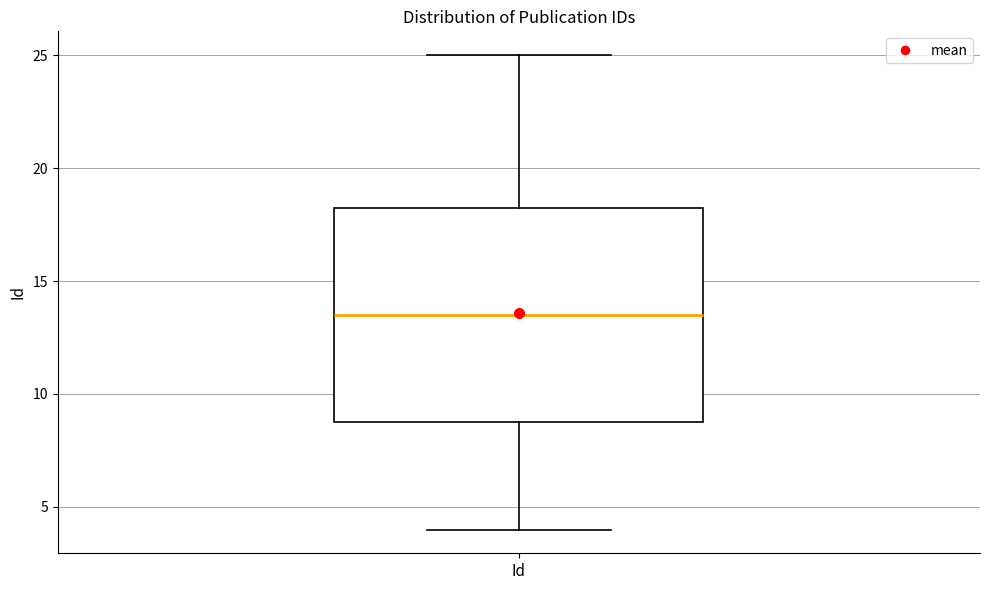

Where does the upper whisker of the box for Id end on the y-axis? The values are not printed on the chart, so give them approximately, as read against the axis.

25.0